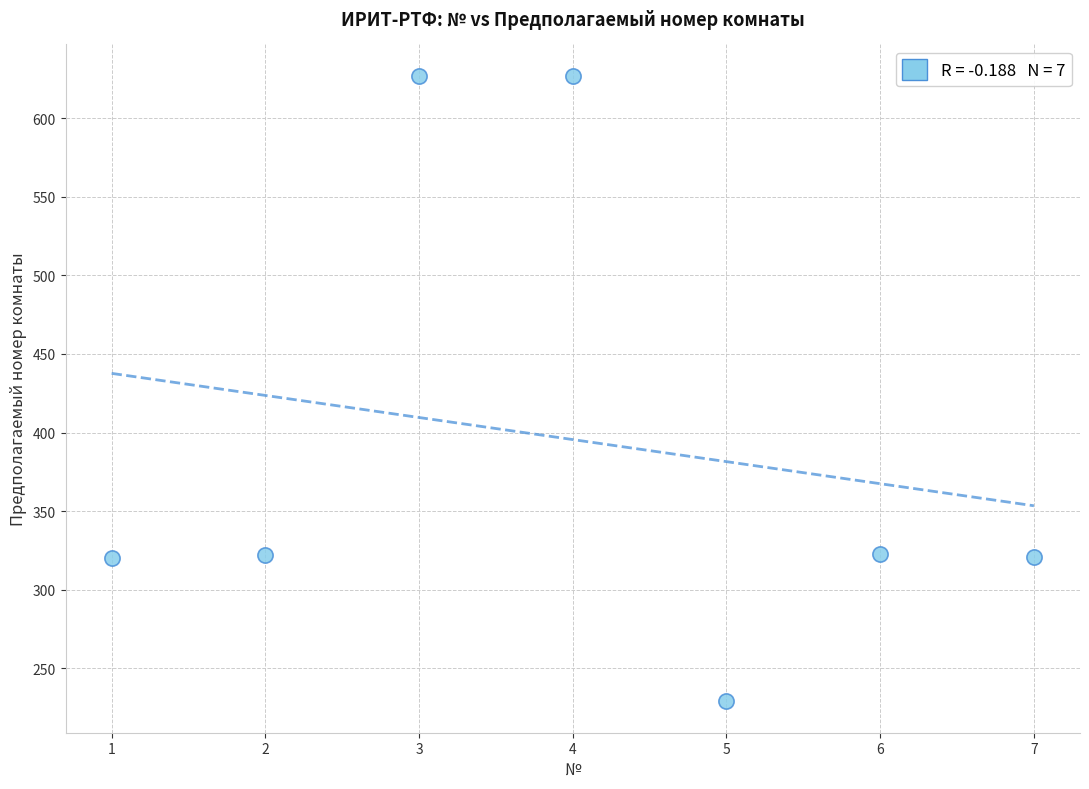

What is the range of X values (max minus min)?

6